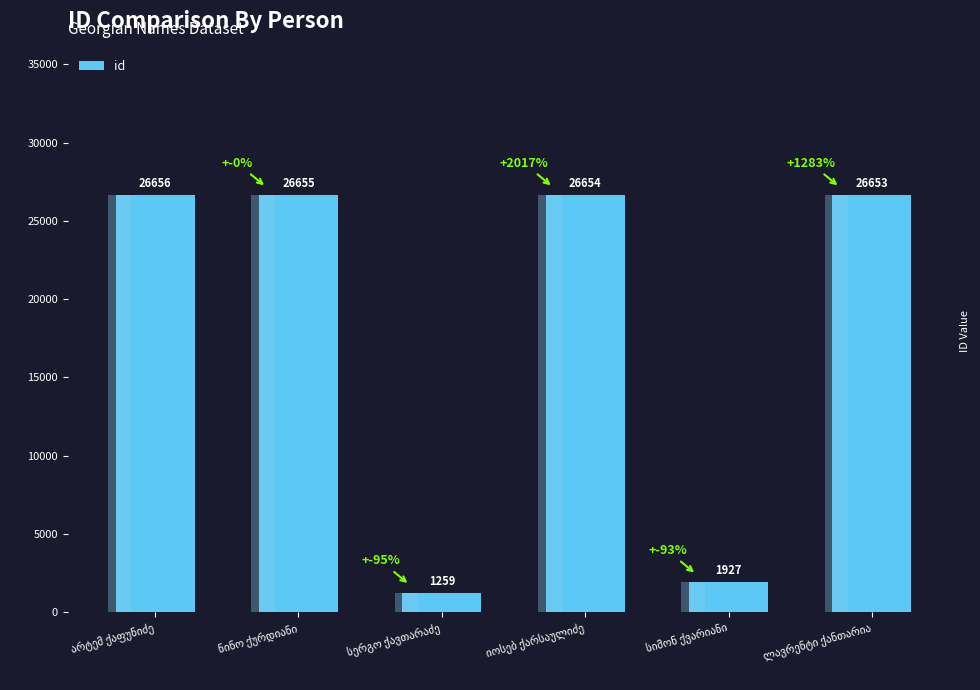

Reading left to right, what are all the values shown in this chart?

26656	26655	1259	26654	1927	26653